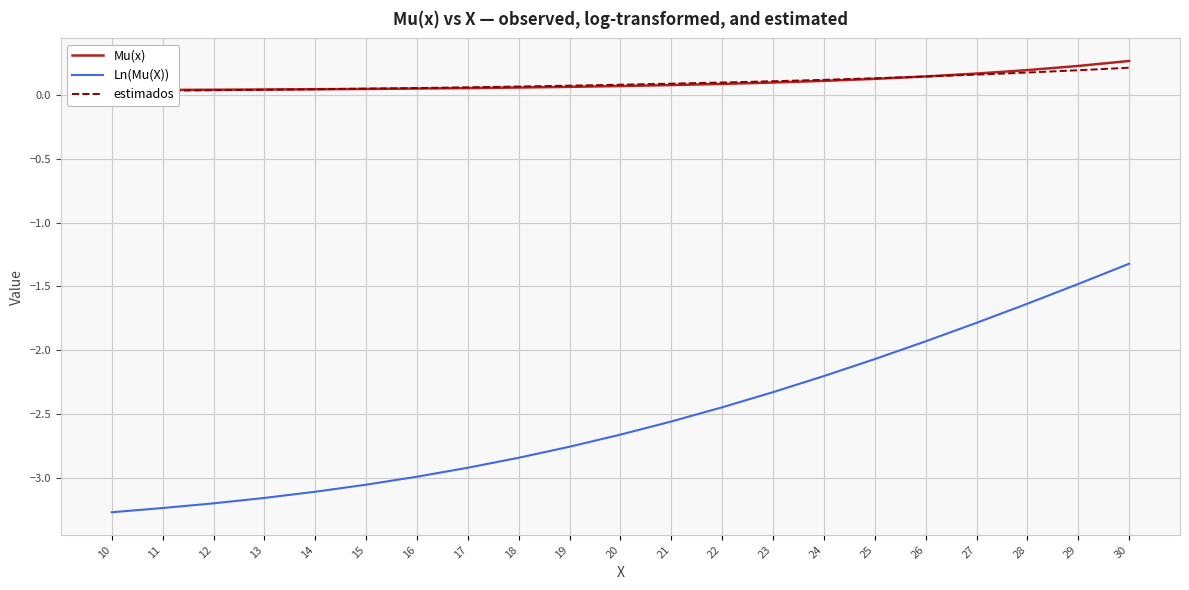

Which label corresponds to the smallest value in the chart?

10